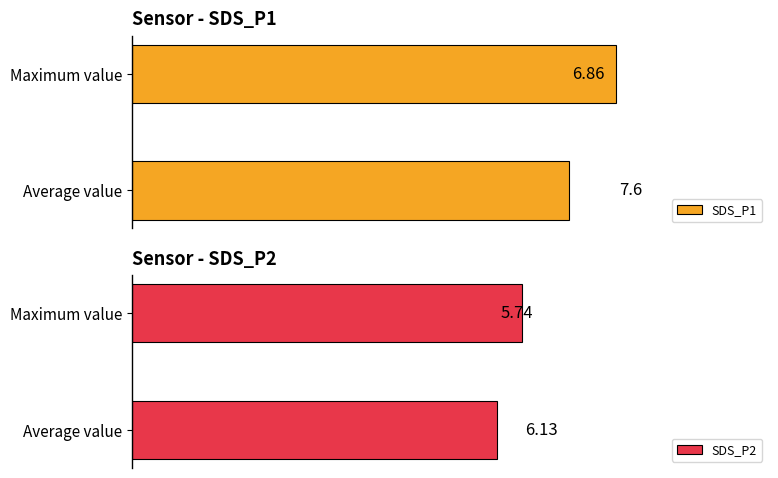

At which label is SDS_P1 closest to 7?

Average value